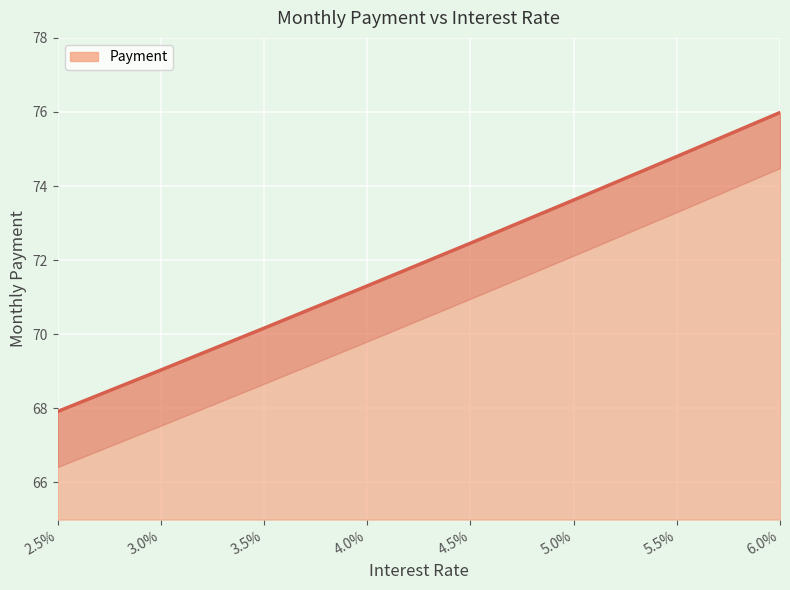

What is the value of the 1st point from the left?

67.9